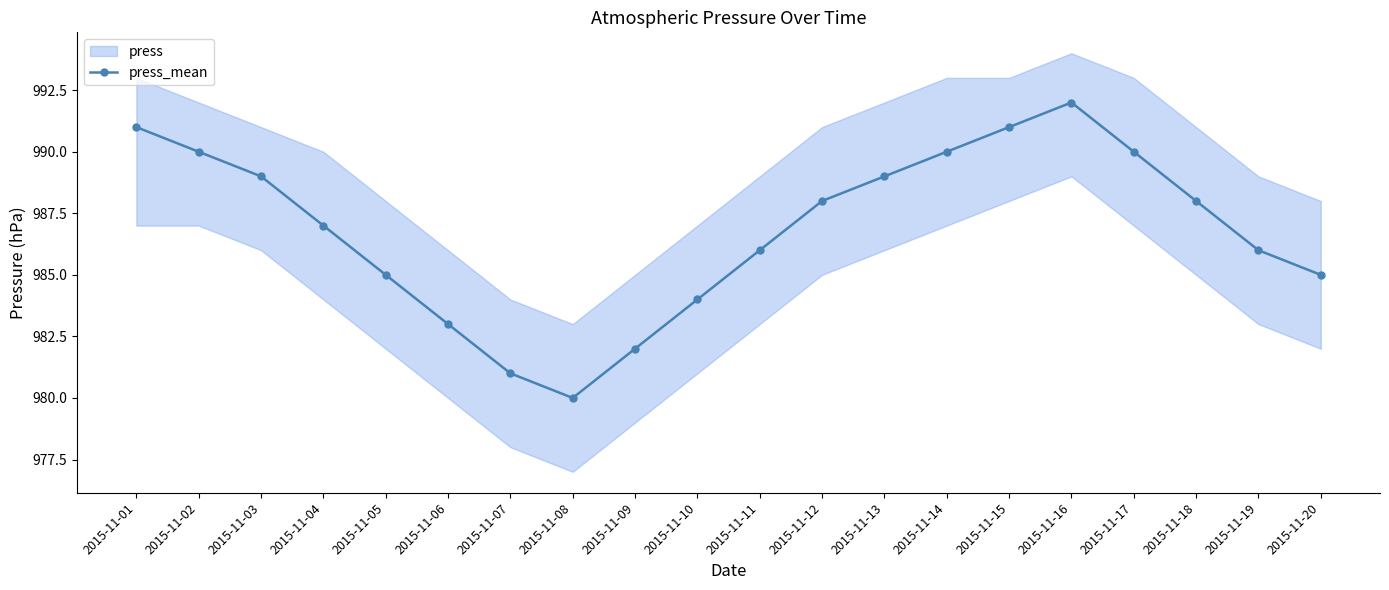

At which label does the data first exceed 988?

2015-11-01